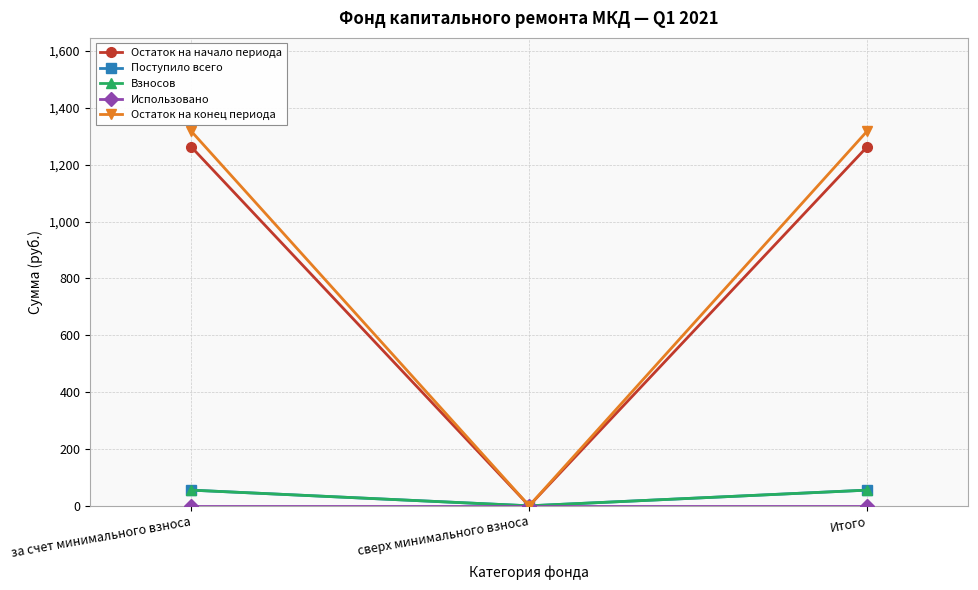

Is this an area chart (filled region under the line)?

No